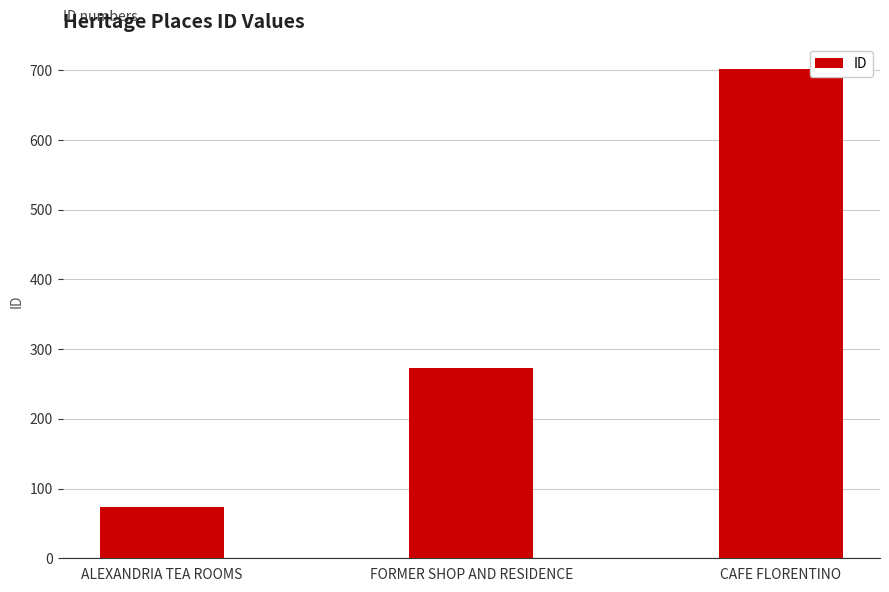

List the labels in order of value, smallest first.

ALEXANDRIA TEA ROOMS, FORMER SHOP AND RESIDENCE, CAFE FLORENTINO